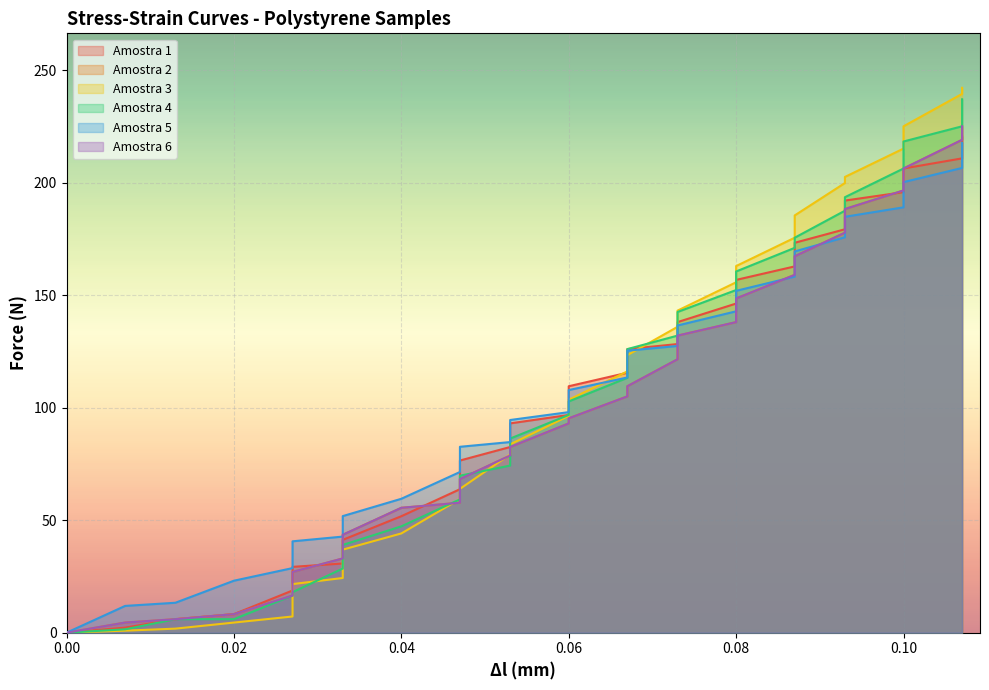

What is the sum of all Amostra 6 values?

2963.2